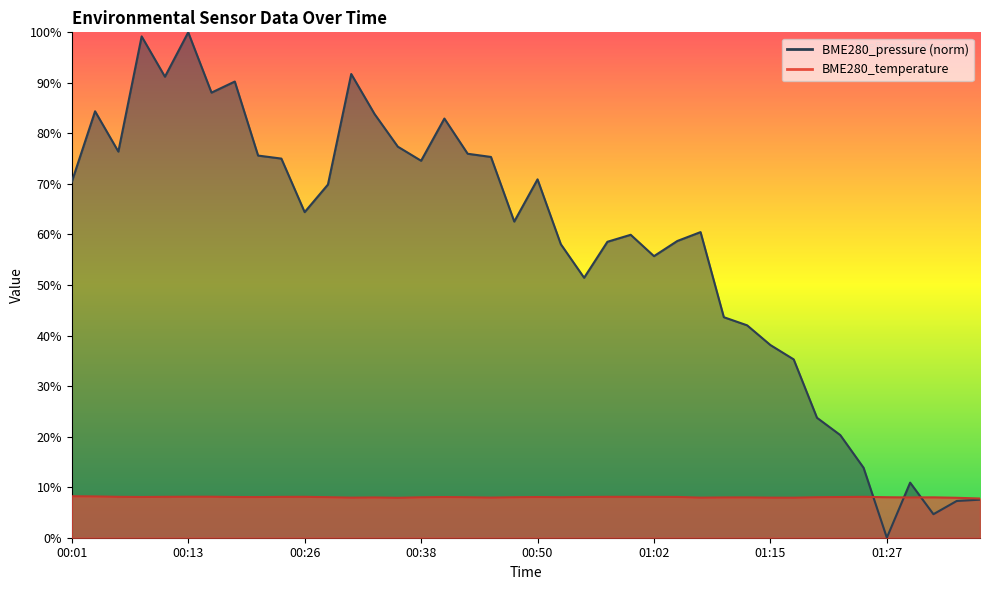

The value of BME280_pressure at 00:01 is 106.8. True or false?

False